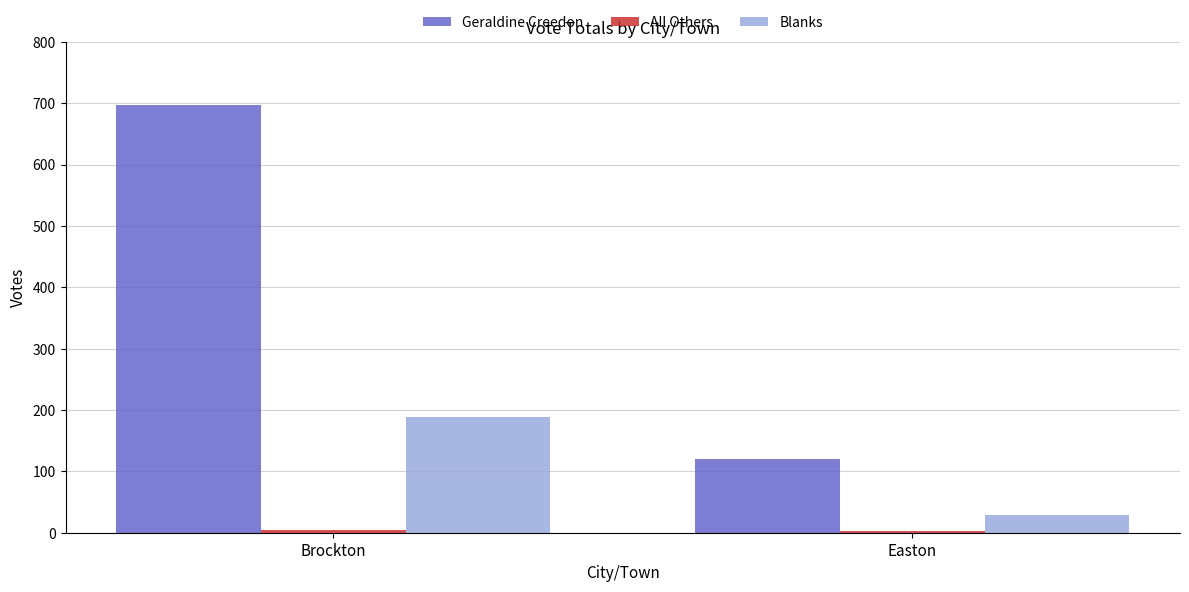

What is the difference between the maximum and minimum values in the Blanks series?

160